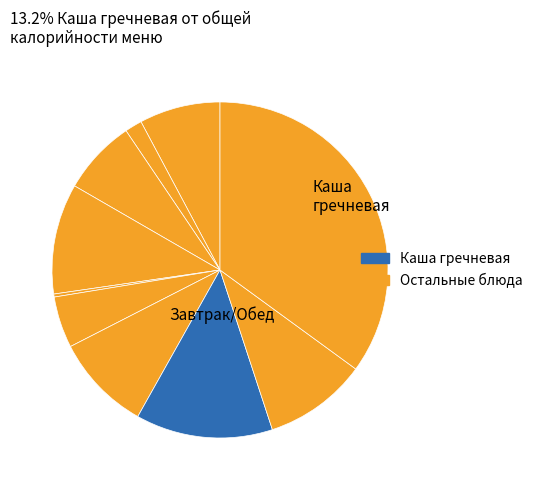

How many slices are in this pie chart?

10